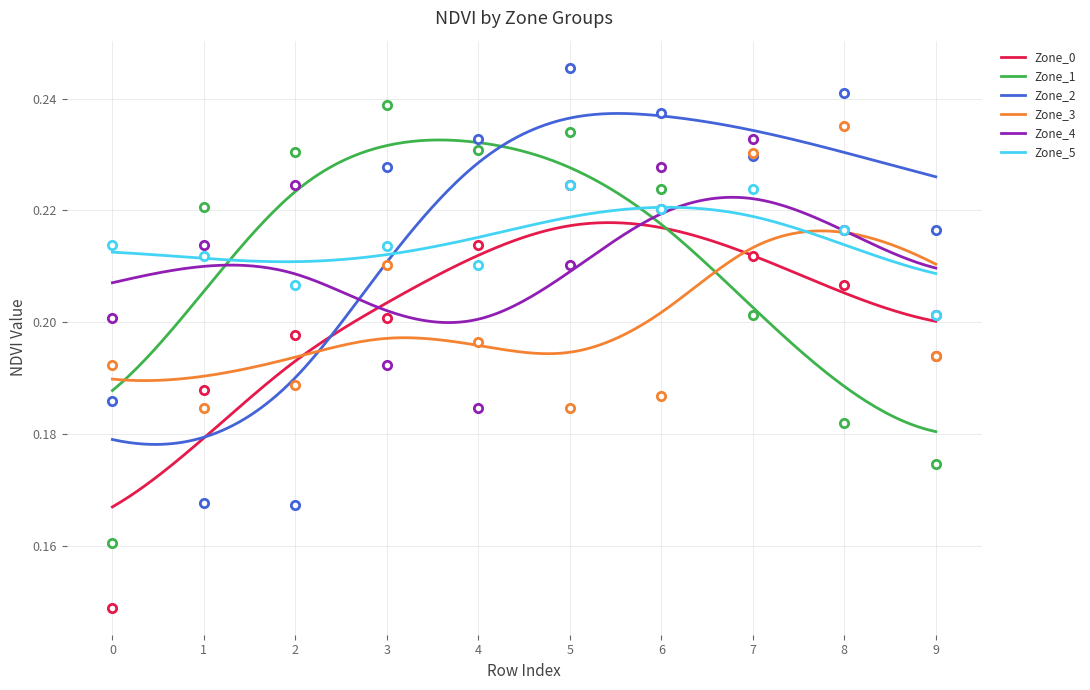

What is the total value across all series at 8?

1.3